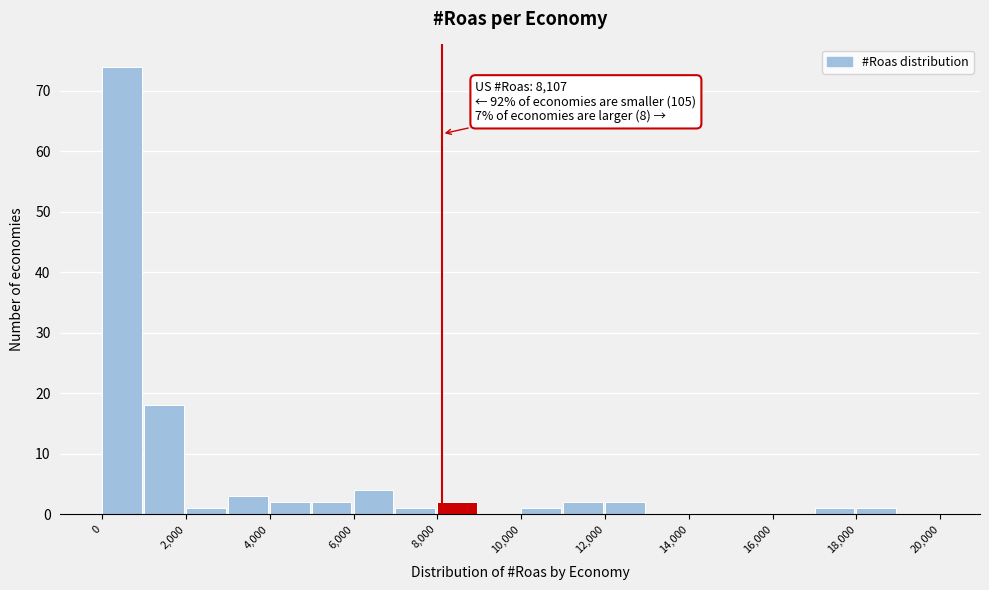

Which range on the x-axis has the tallest bar?

0 to 1000